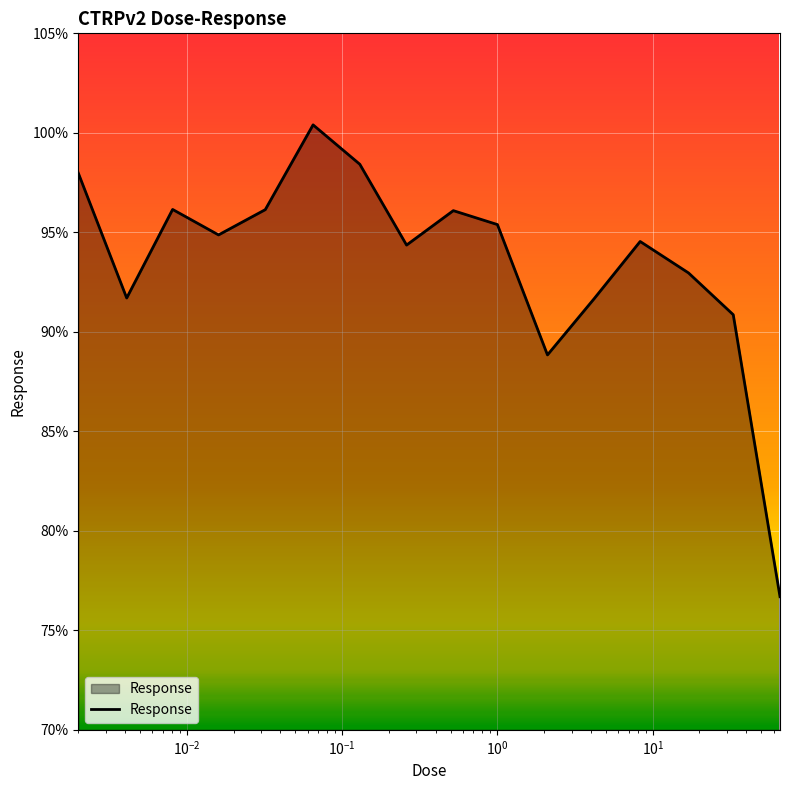

What is the average value?

93.6